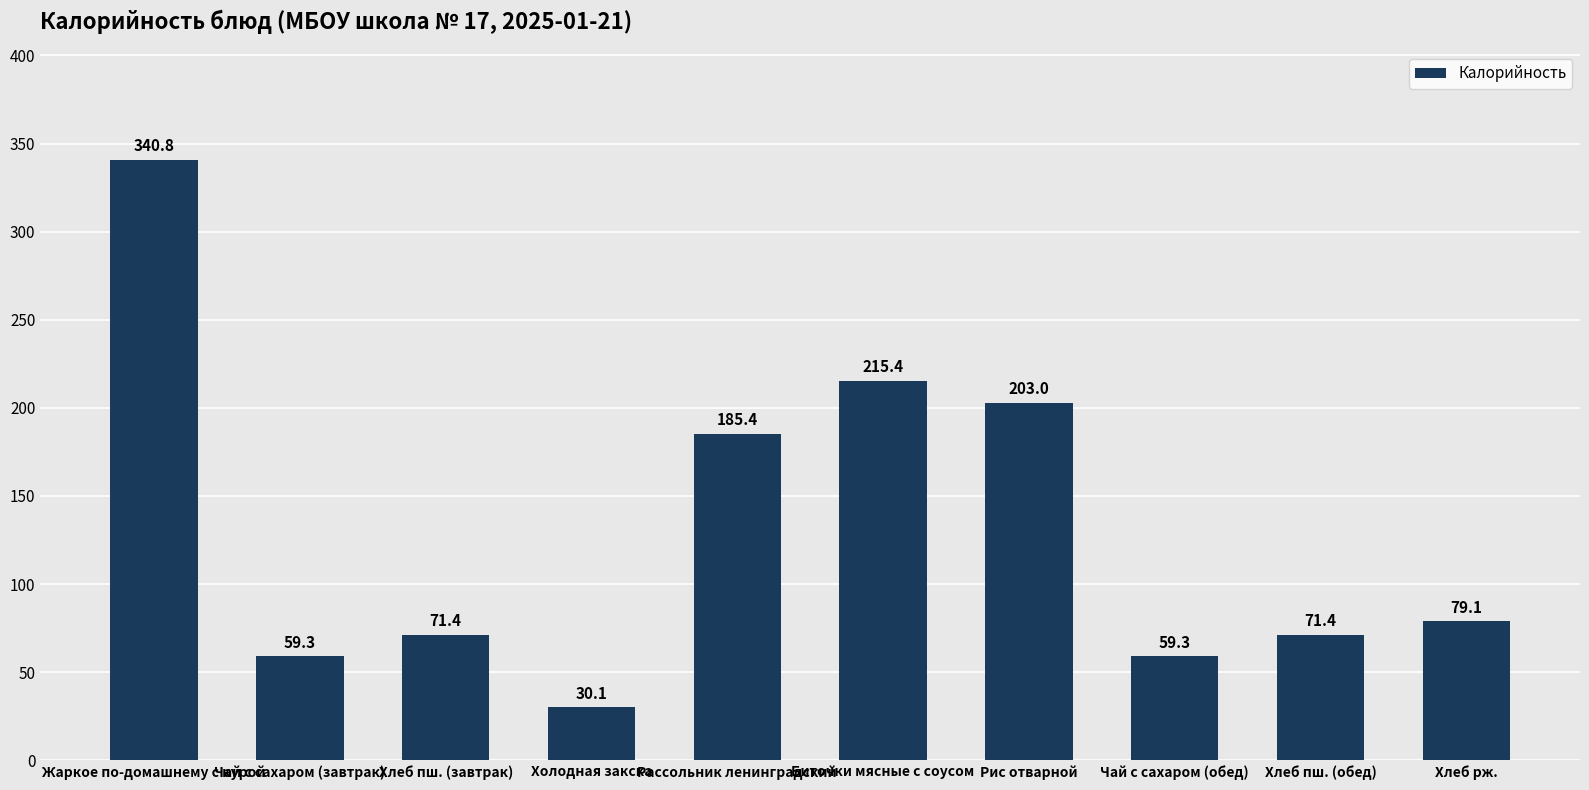

What is the average value?

131.5